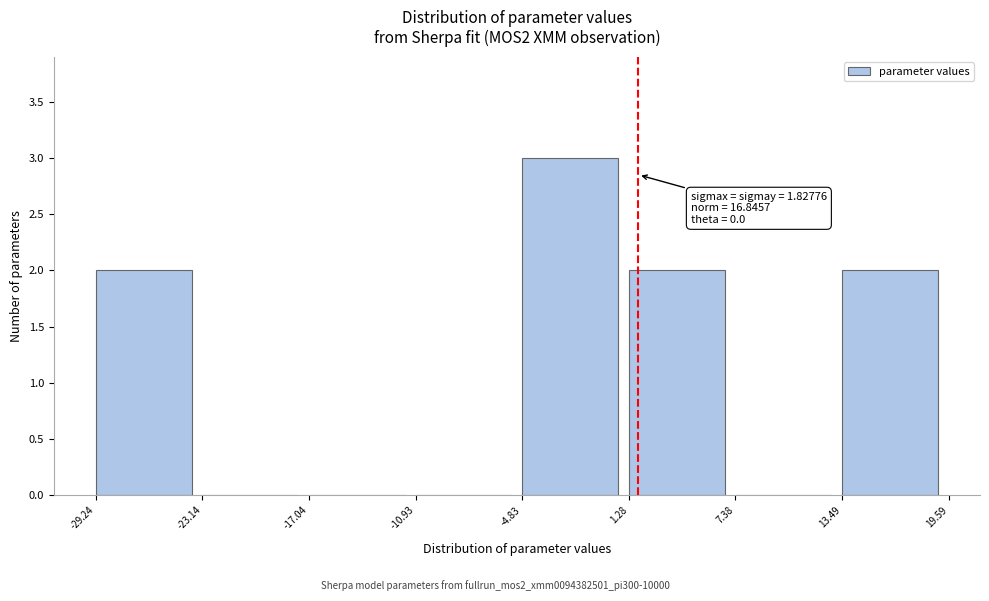

Which range on the x-axis has the tallest bar?

-4.83 to 1.28